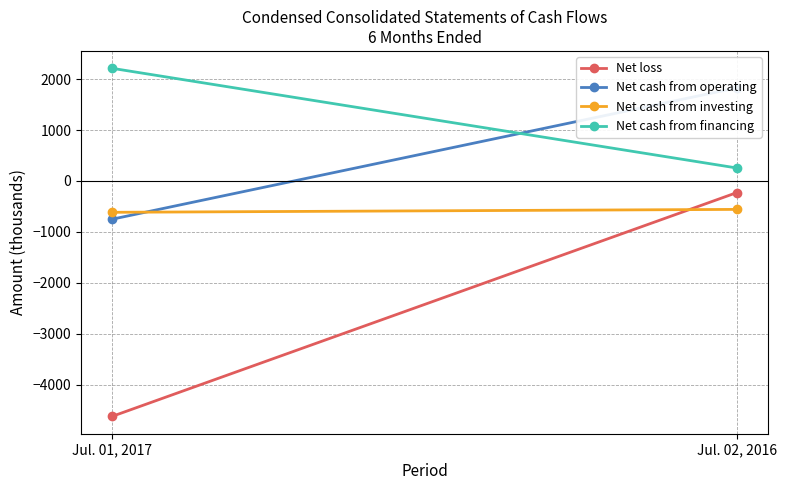

List the labels in order of Net loss value, largest first.

Jul. 02, 2016, Jul. 01, 2017